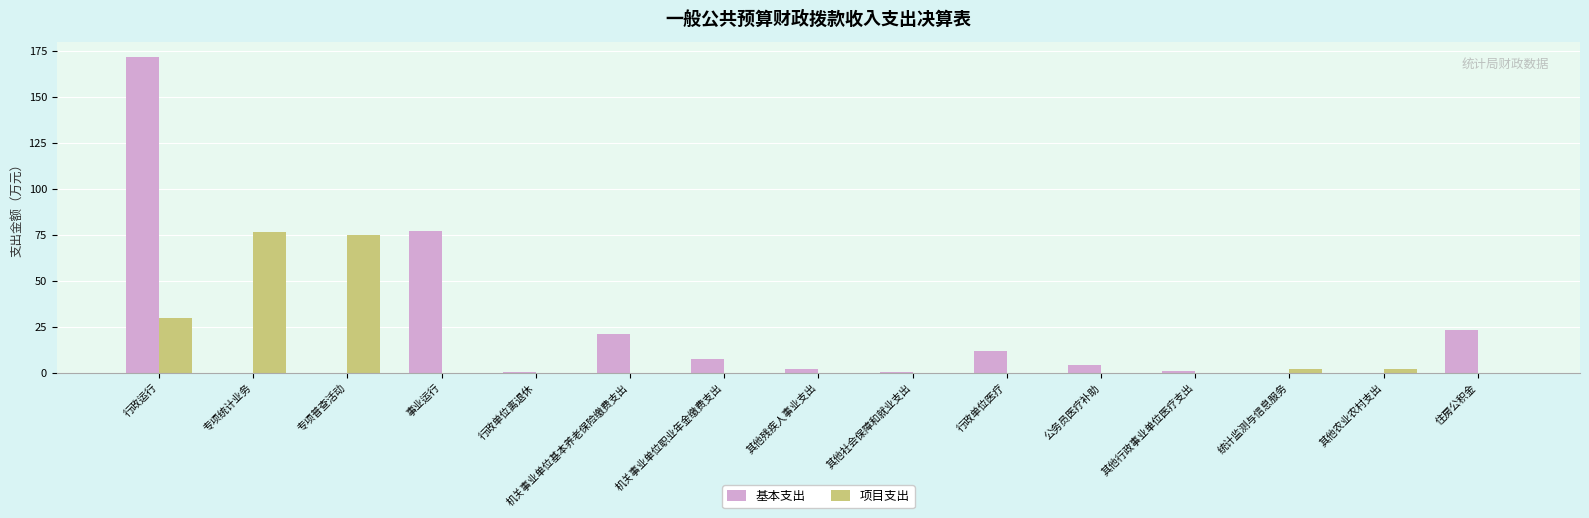

At which label does 基本支出 reach its peak?

行政运行